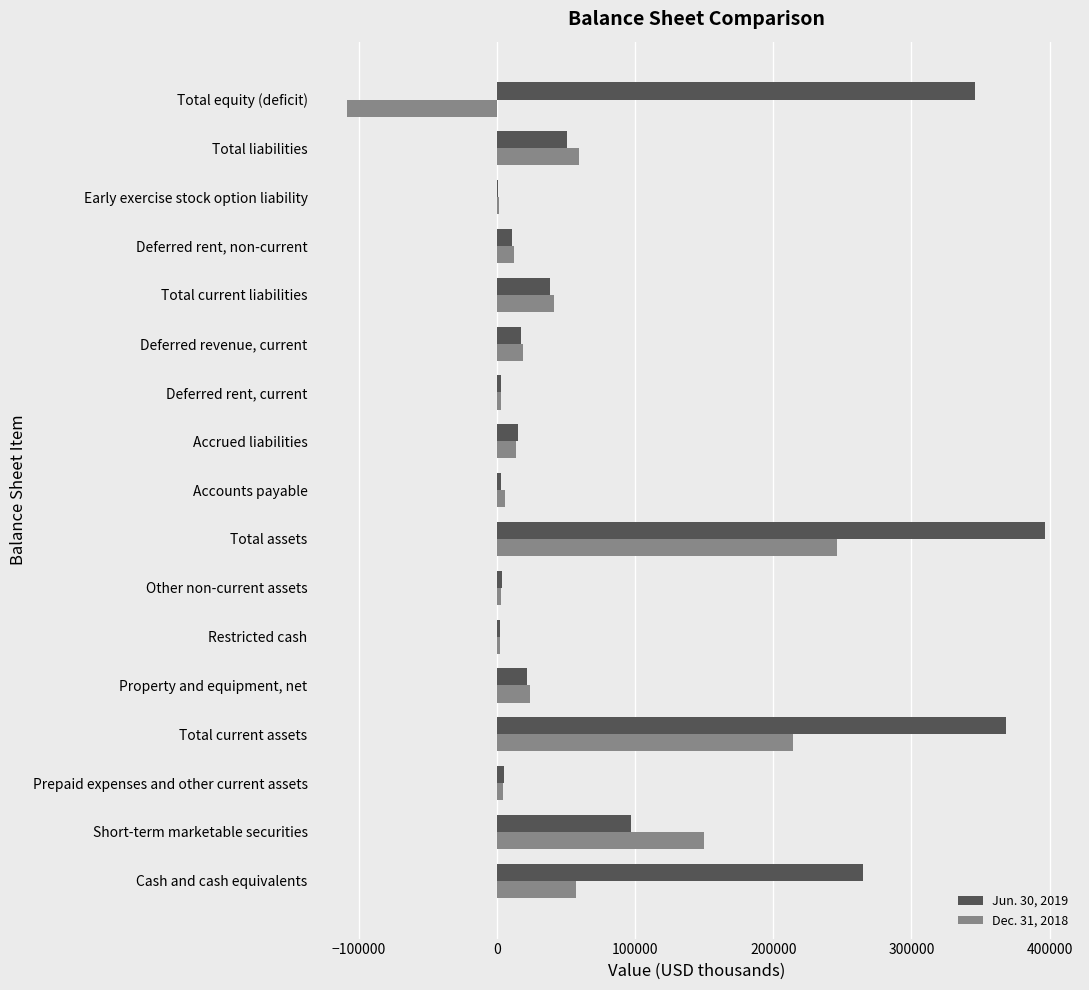

True or false: Dec. 31, 2018 has a value of 352480 at Total current assets.

False